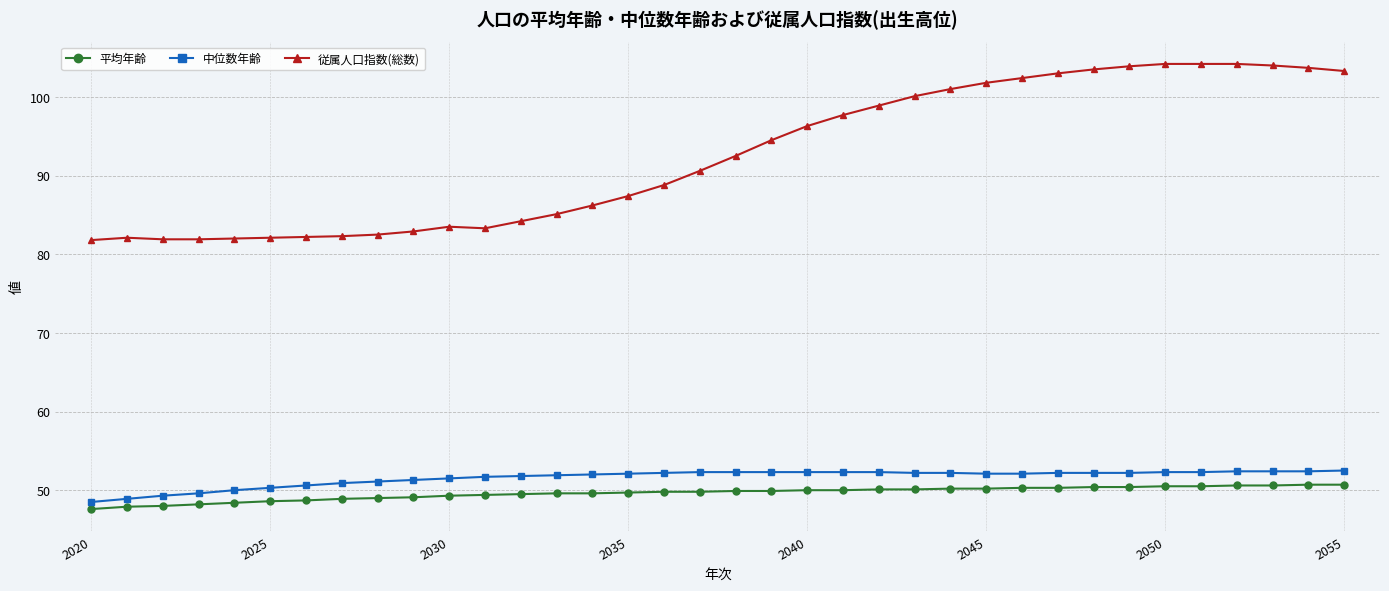

Which series has the largest range (max minus min)?

従属人口指数(総数)